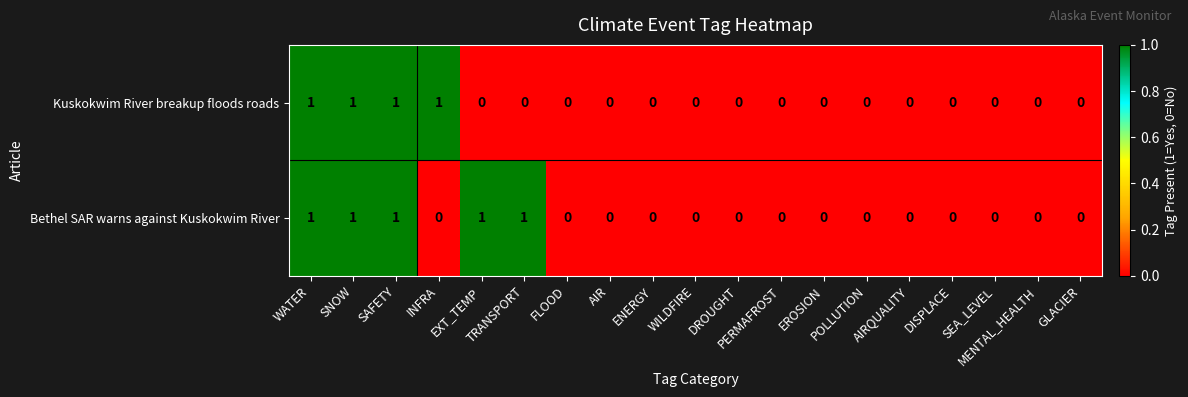

Rank the series by their average value, from lowest to highest.

Kuskokwim River breakup floods roads, Bethel SAR warns against Kuskokwim River